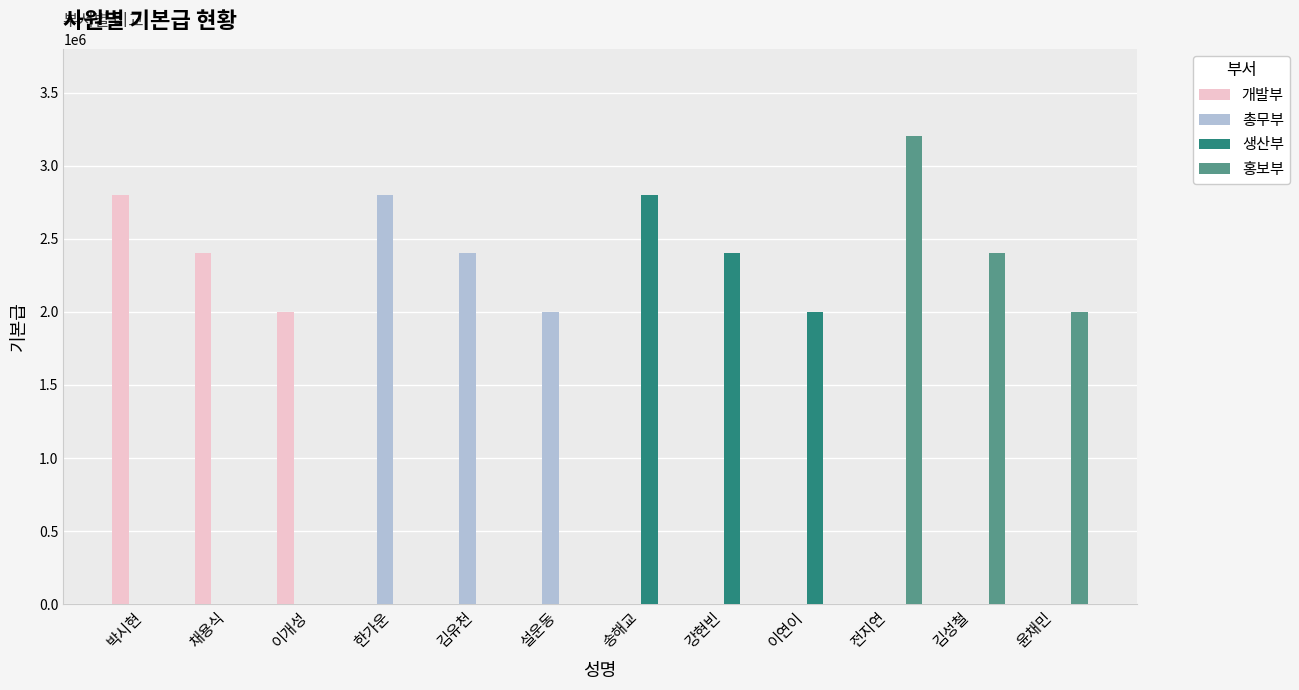

Reading left to right, list all the values displayed in this chart.

개발부: 박시현=2800000	채용식=2400000	이개성=2000000	한가운=0	김유천=0	설운동=0	송해교=0	강현빈=0	이연이=0	전지연=0	김성철=0	윤채민=0
총무부: 박시현=0	채용식=0	이개성=0	한가운=2800000	김유천=2400000	설운동=2000000	송해교=0	강현빈=0	이연이=0	전지연=0	김성철=0	윤채민=0
생산부: 박시현=0	채용식=0	이개성=0	한가운=0	김유천=0	설운동=0	송해교=2800000	강현빈=2400000	이연이=2000000	전지연=0	김성철=0	윤채민=0
홍보부: 박시현=0	채용식=0	이개성=0	한가운=0	김유천=0	설운동=0	송해교=0	강현빈=0	이연이=0	전지연=3200000	김성철=2400000	윤채민=2000000